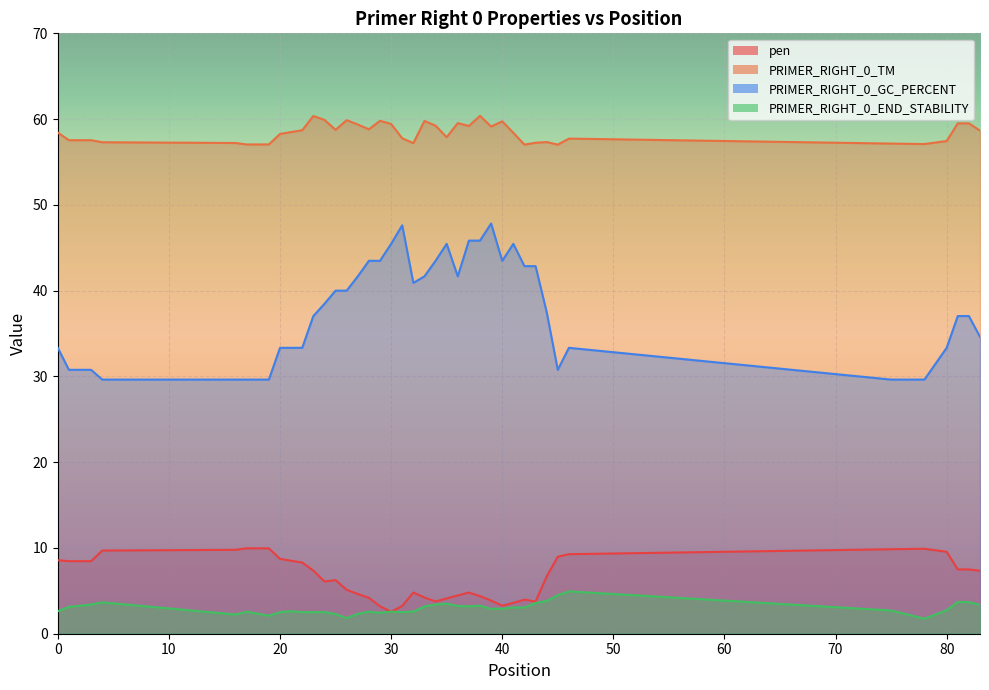

Where is the first local maximum for pen?

17